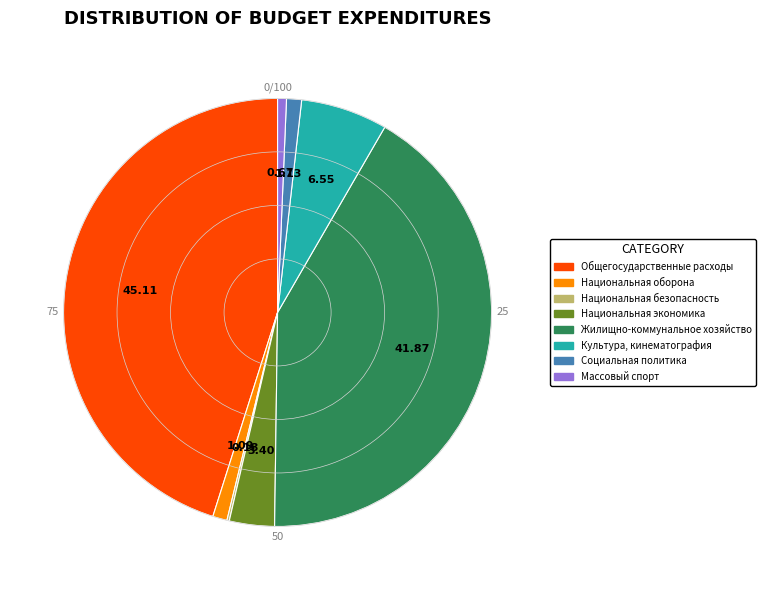

Is the sum of Национальная экономика and Культура, кинематография greater than half?

No